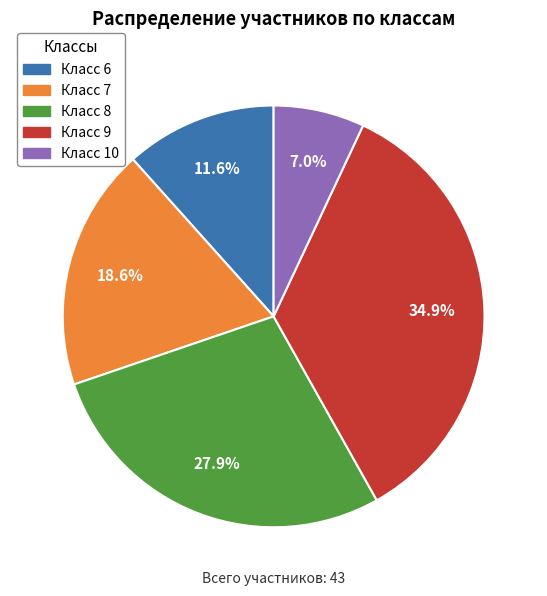

Is there any slice that represents more than half of the pie?

No